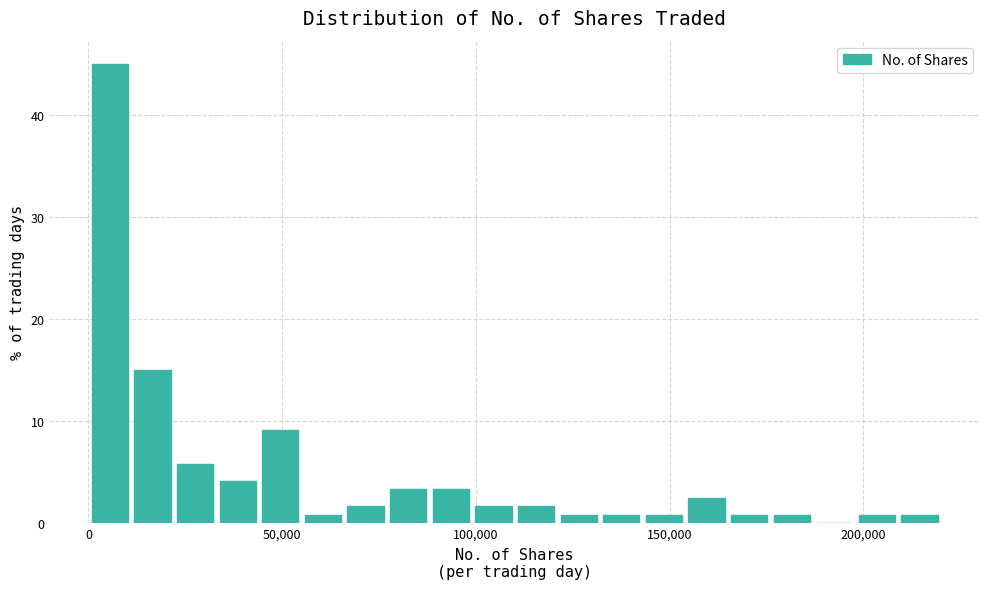

Around what value on the x-axis is the tallest bar? Give the approximate position of its centre, as read against the axis.

5000